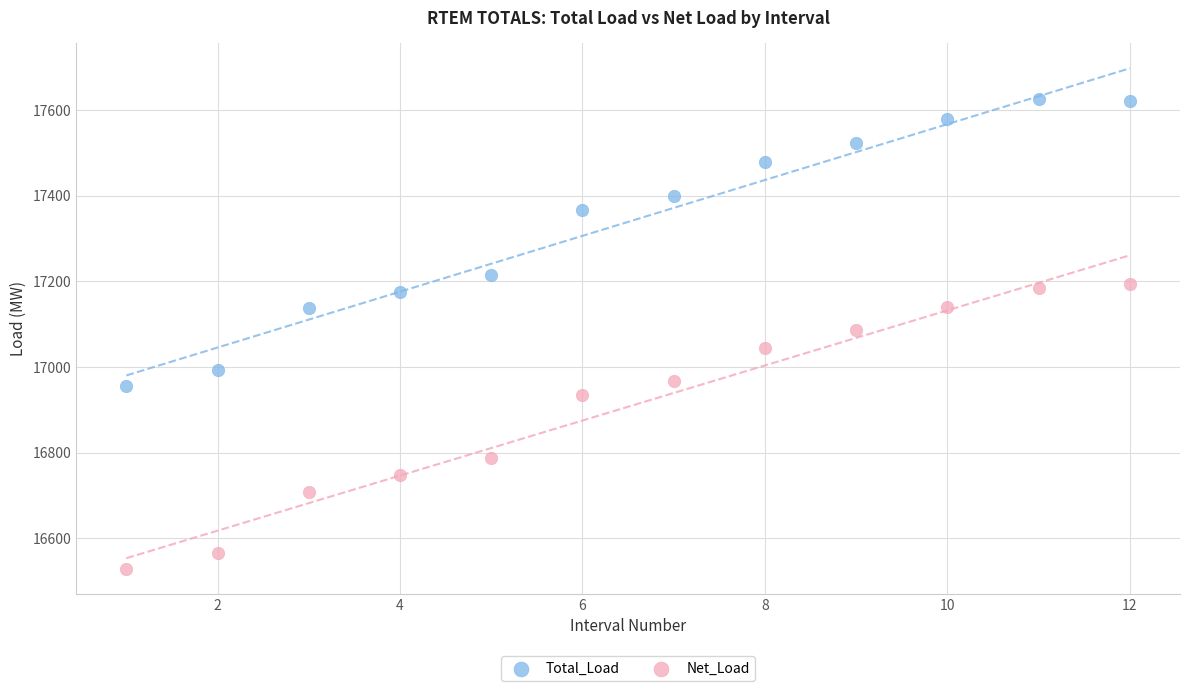

Which series has the widest spread of Y values?

Total_Load